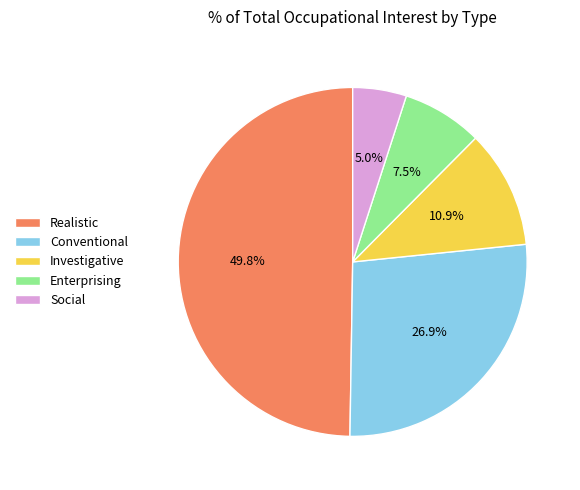

What percentage is the Social slice, to the nearest percent?

5%